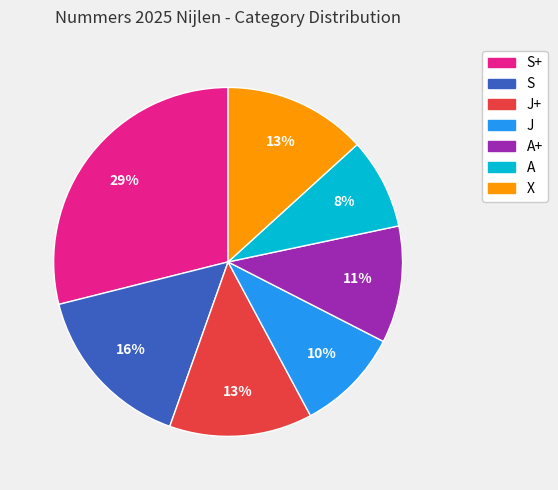

Is there a majority slice in this chart?

No